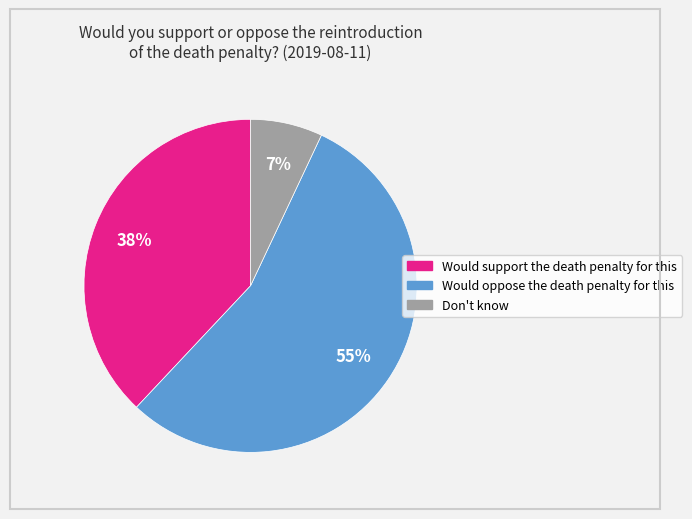

Which has a higher value, Would oppose the death penalty for this or Would support the death penalty for this?

Would oppose the death penalty for this